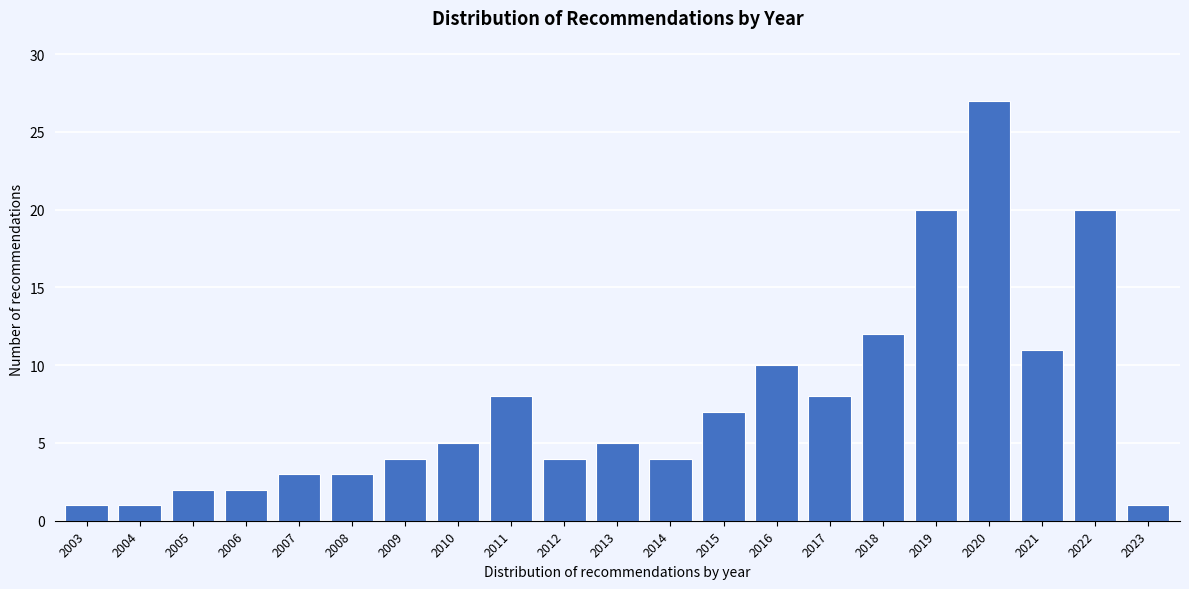

Reading left to right, list all the values displayed in this chart.

1	1	2	2	3	3	4	5	8	4	5	4	7	10	8	12	20	27	11	20	1